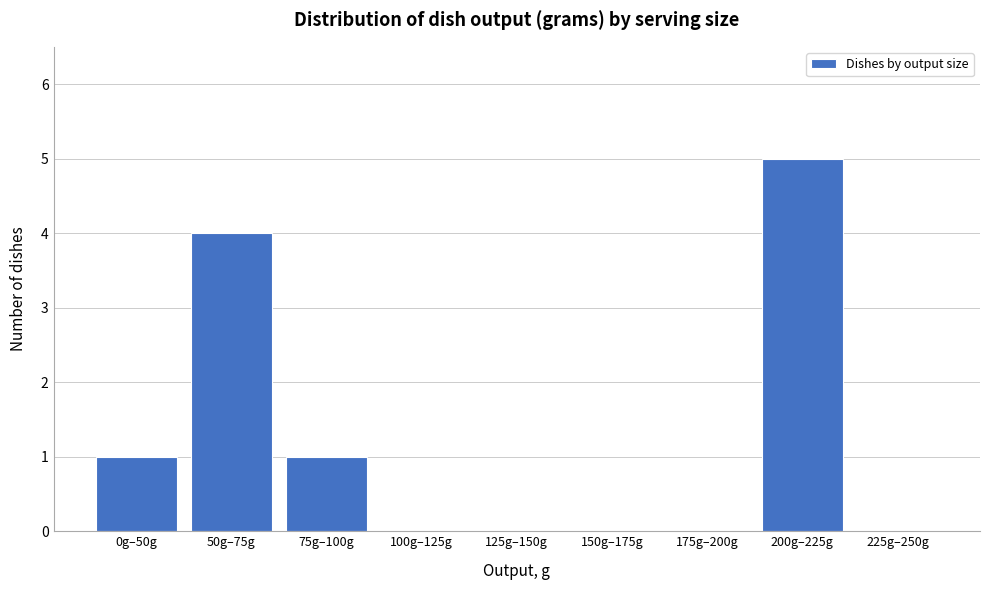

Reading left to right, what are all the values shown in this chart?

0g–50g=1	50g–75g=4	75g–100g=1	100g–125g=0	125g–150g=0	150g–175g=0	175g–200g=0	200g–225g=5	225g–250g=0